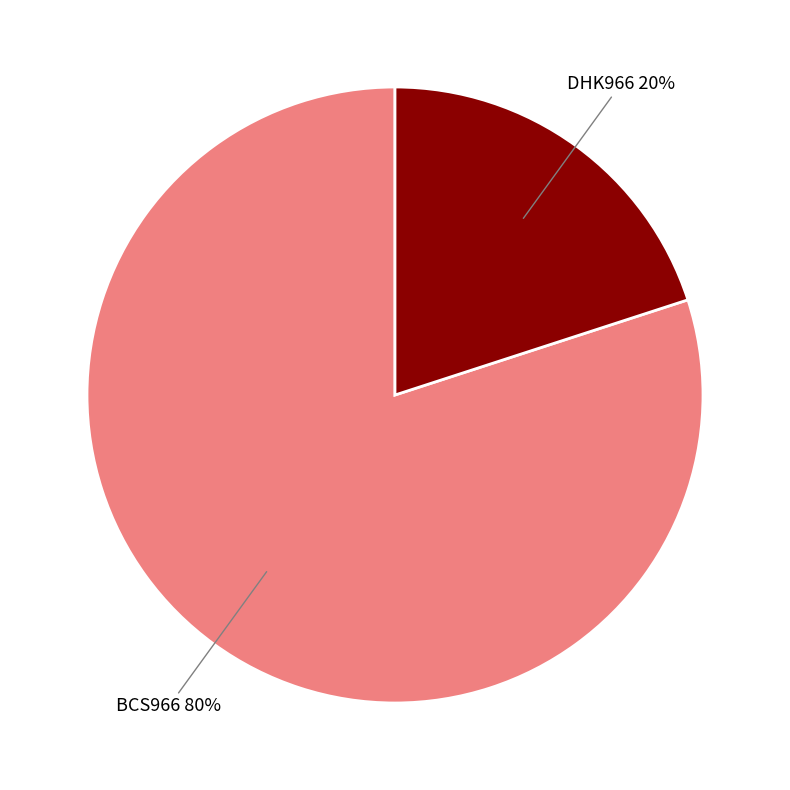

How many slices are in this pie chart?

2